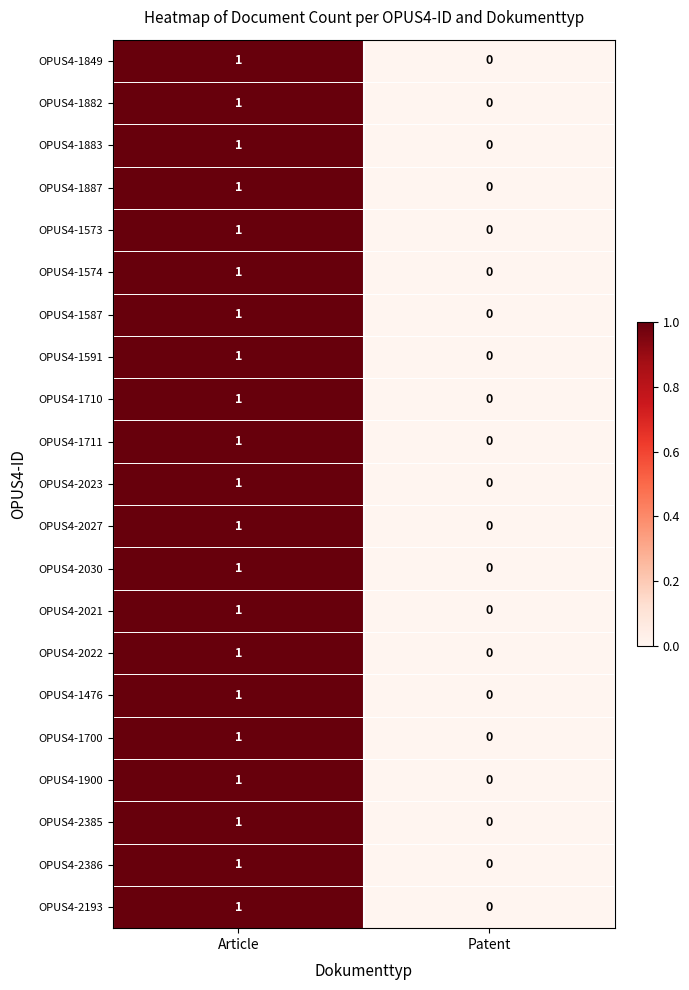

The value of OPUS4-1591 at Patent is 0. True or false?

True